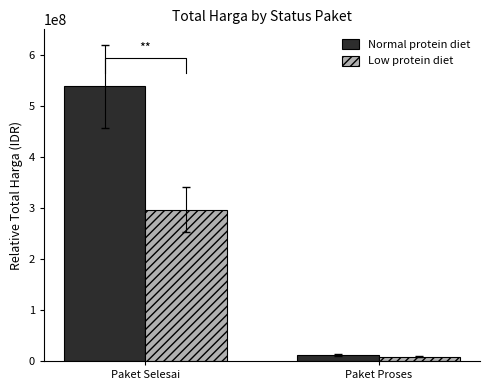

What is the difference between the highest and lowest values at Paket Proses?

2750000